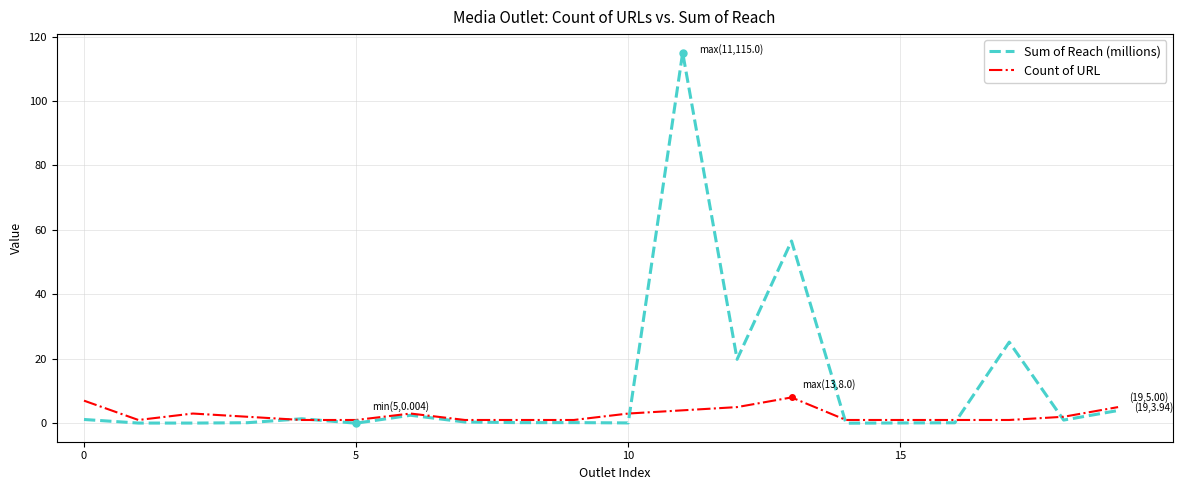

What is the maximum value for Count of URL?

8.0